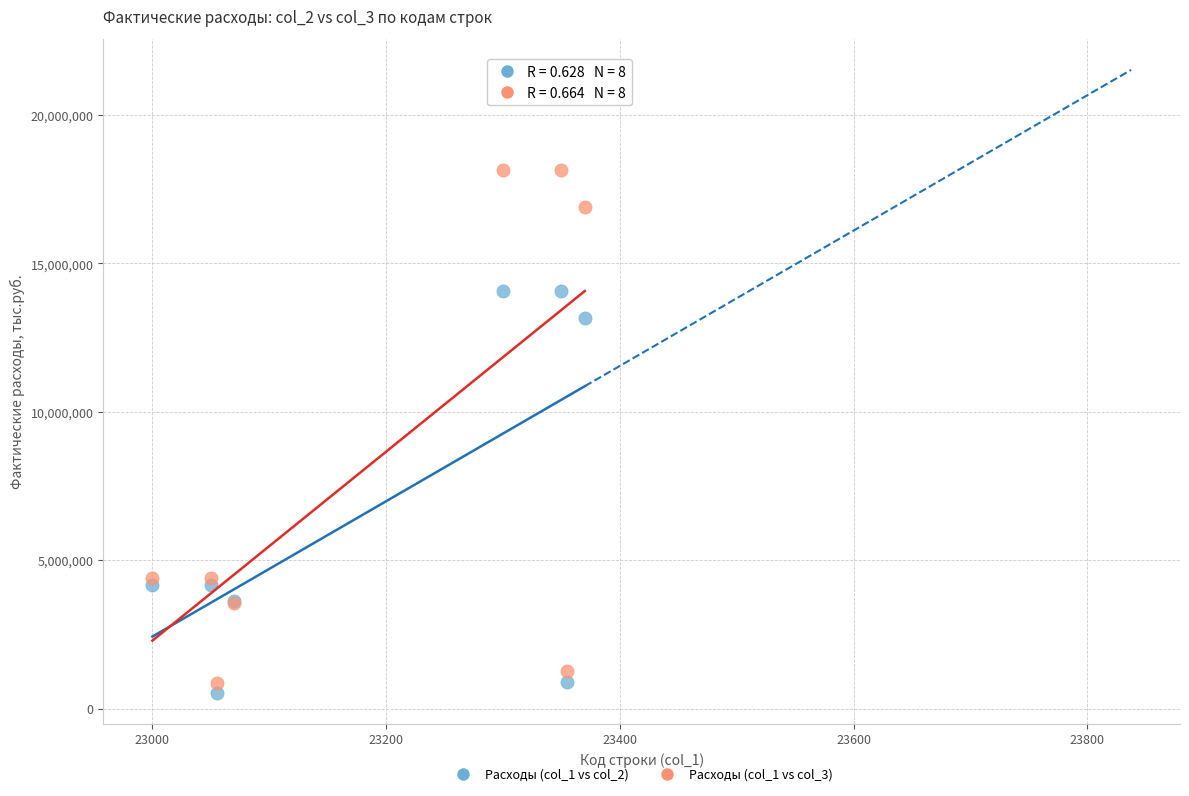

Which series reaches the minimum Y coordinate?

Расходы (col_1 vs col_2)